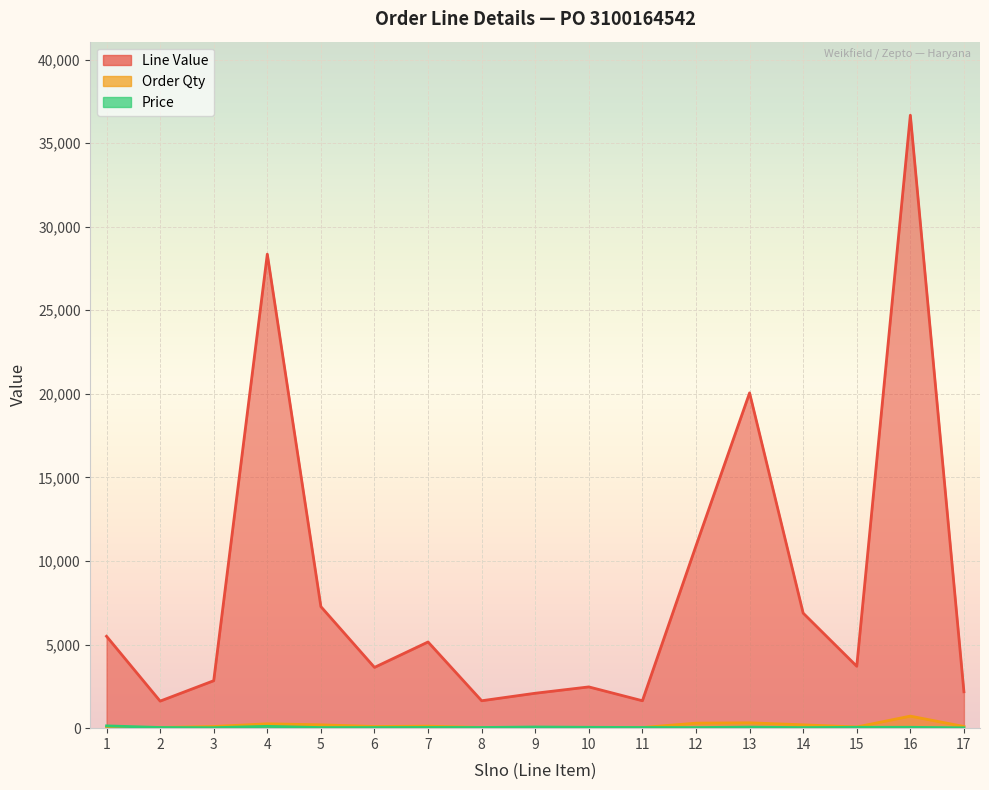

Which has a higher value, 4 or 14?

4